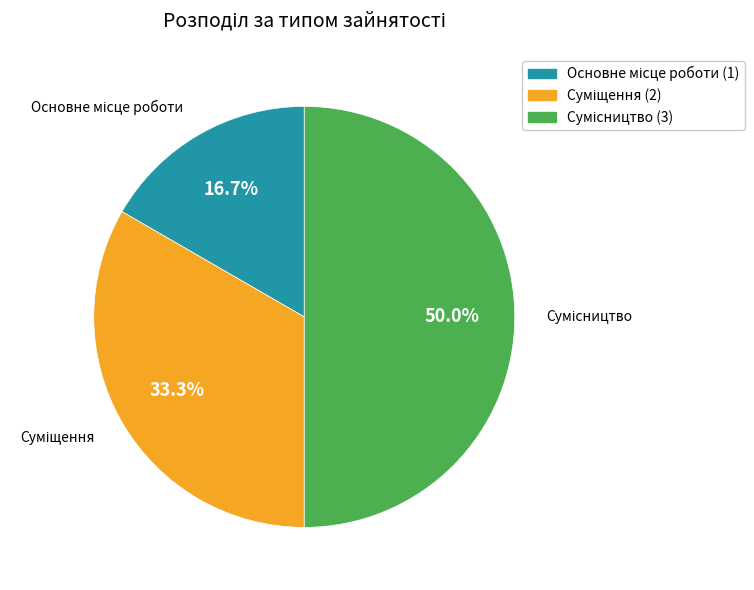

What percentage is the Суміщення slice, to the nearest percent?

33%